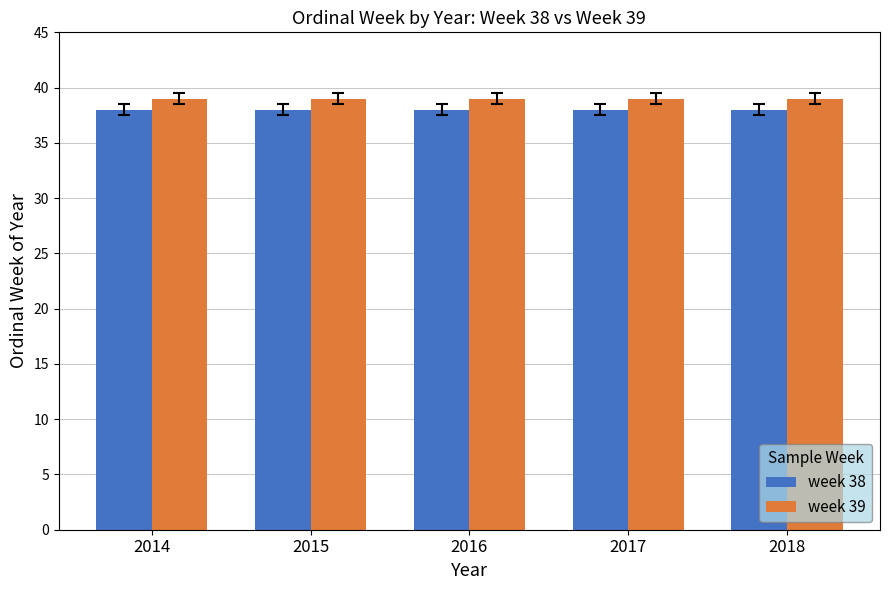

What is the maximum value shown in the chart?

39